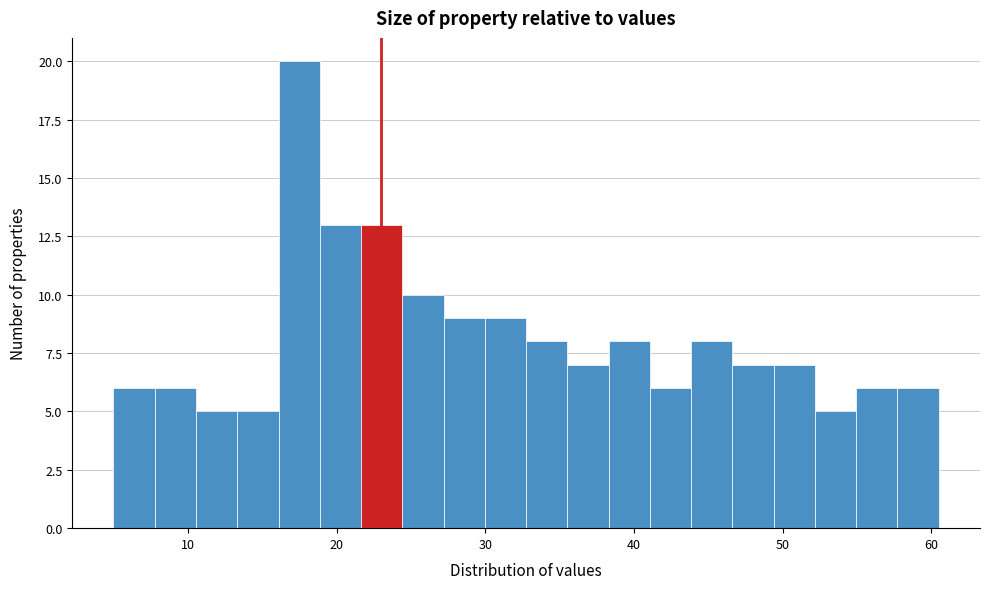

Around what value on the x-axis is the tallest bar? Give the approximate position of its centre, as read against the axis.

17